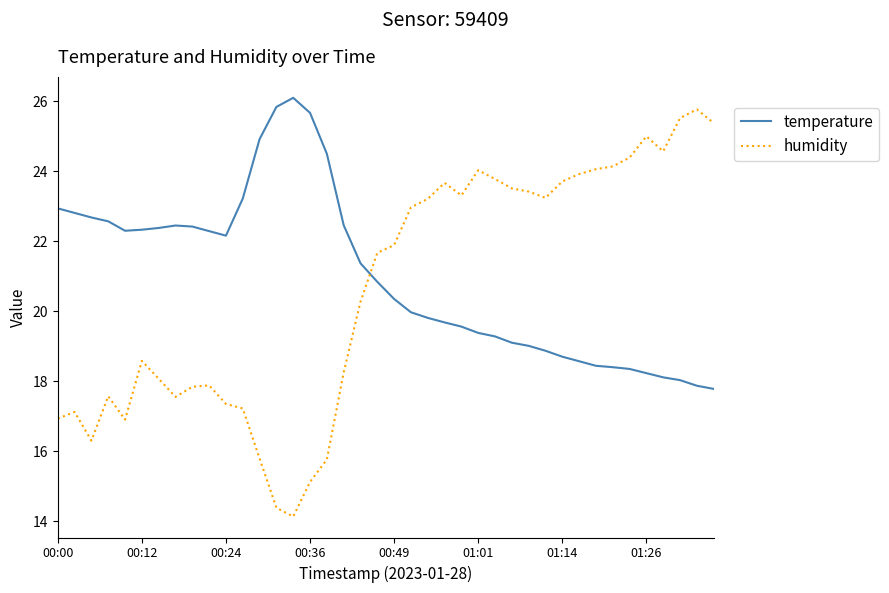

Does the chart have visible grid lines?

No